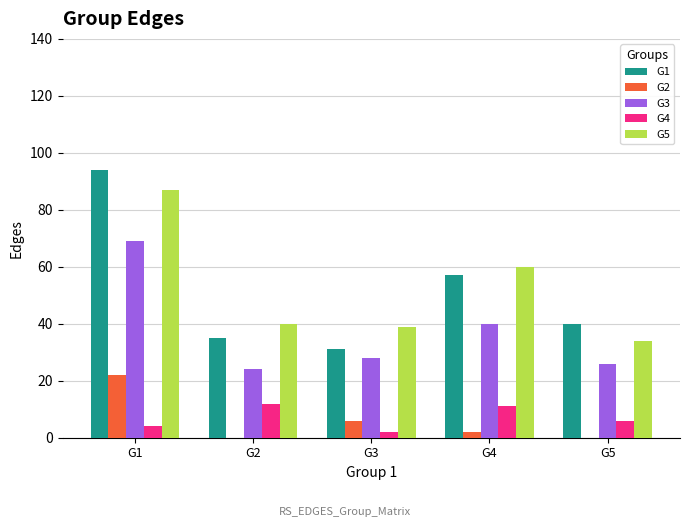

True or false: G1 has a value of 47 at G3.

False